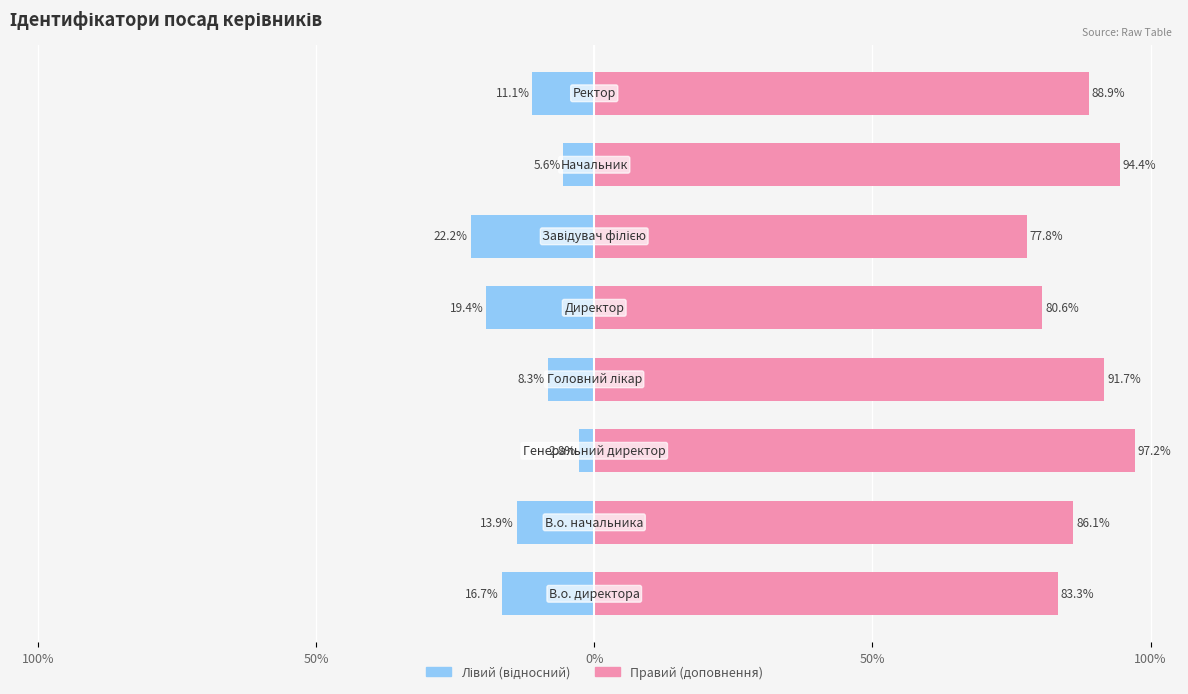

List the series in order of their peak value, lowest first.

Ідентифікатор (лівий), Ідентифікатор (правий)